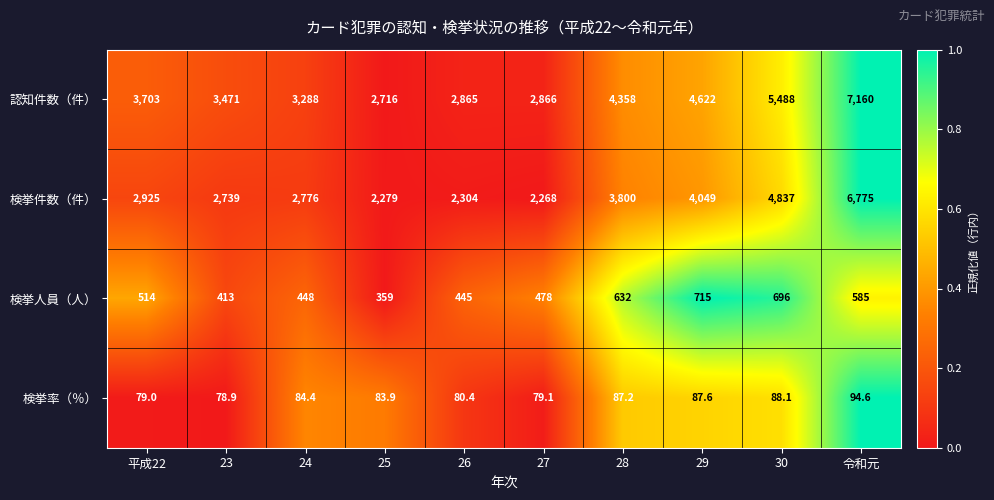

What is the total value across all series at 29?

9473.6